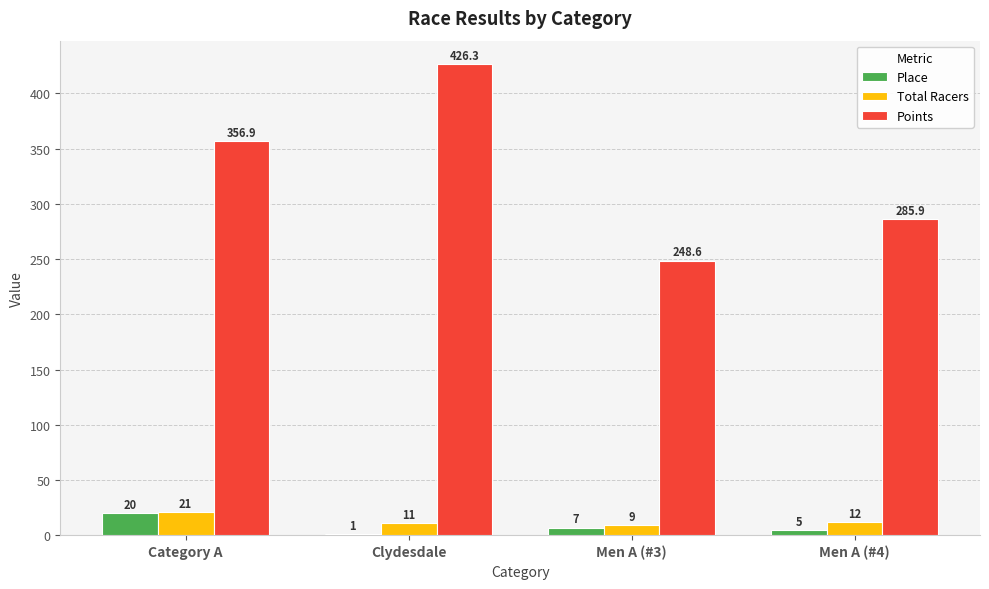

What is the greatest value displayed?

426.3